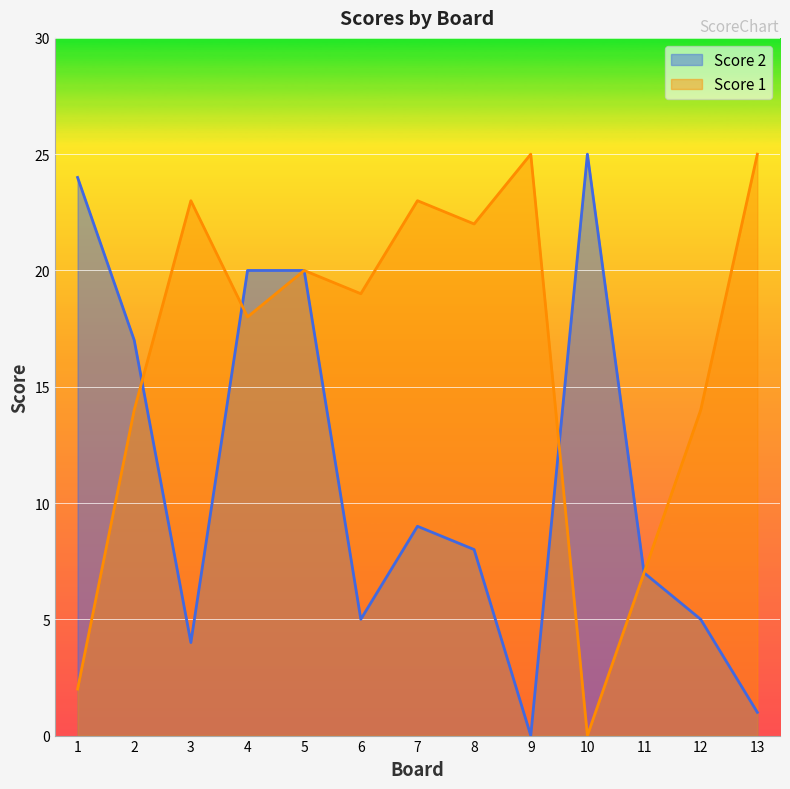

At which label does Score 2 reach its peak?

10